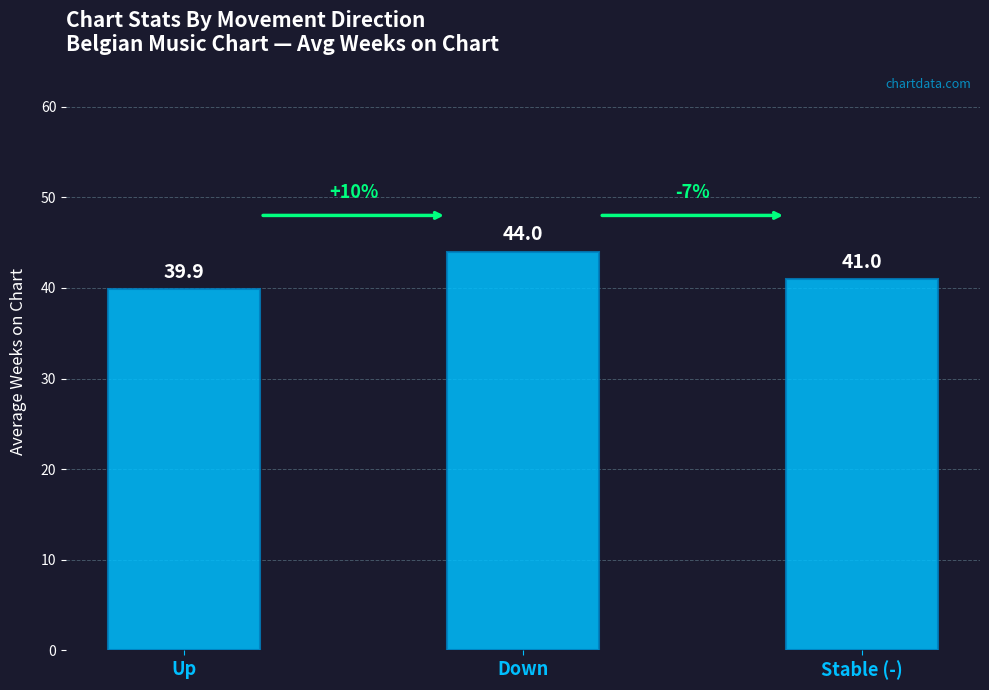

Is it true that the value at Down is 64.0?

False